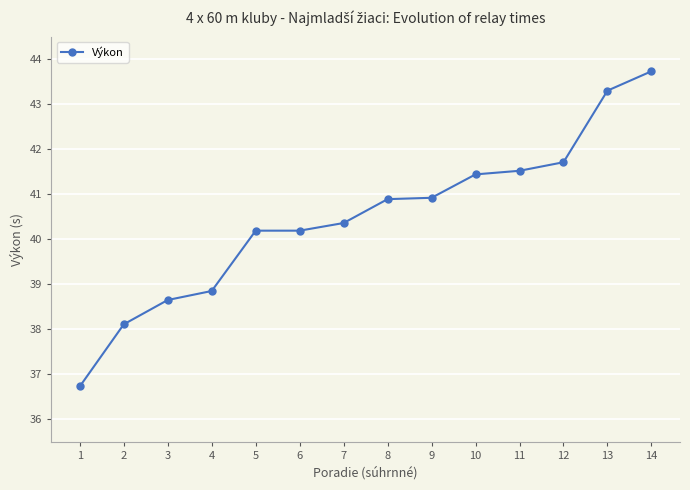

What is the value of the 12th point from the left?

41.7